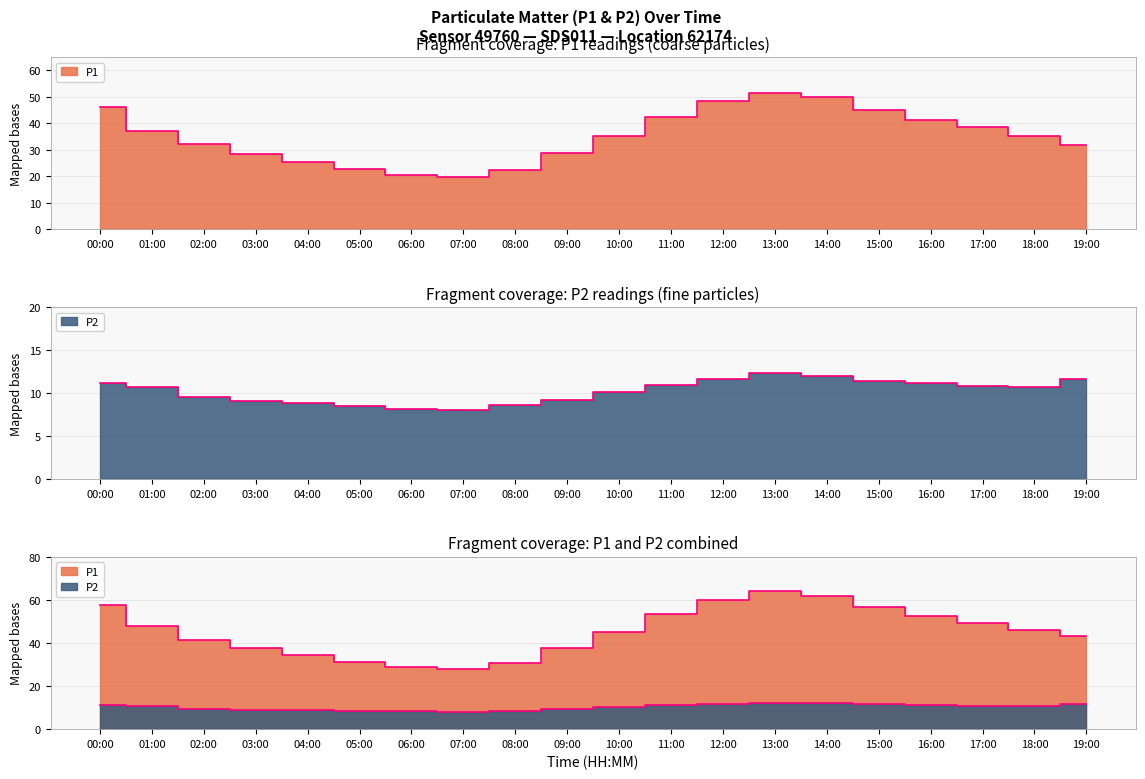

Rank the series at 02:00 from lowest to highest value.

P2, P1